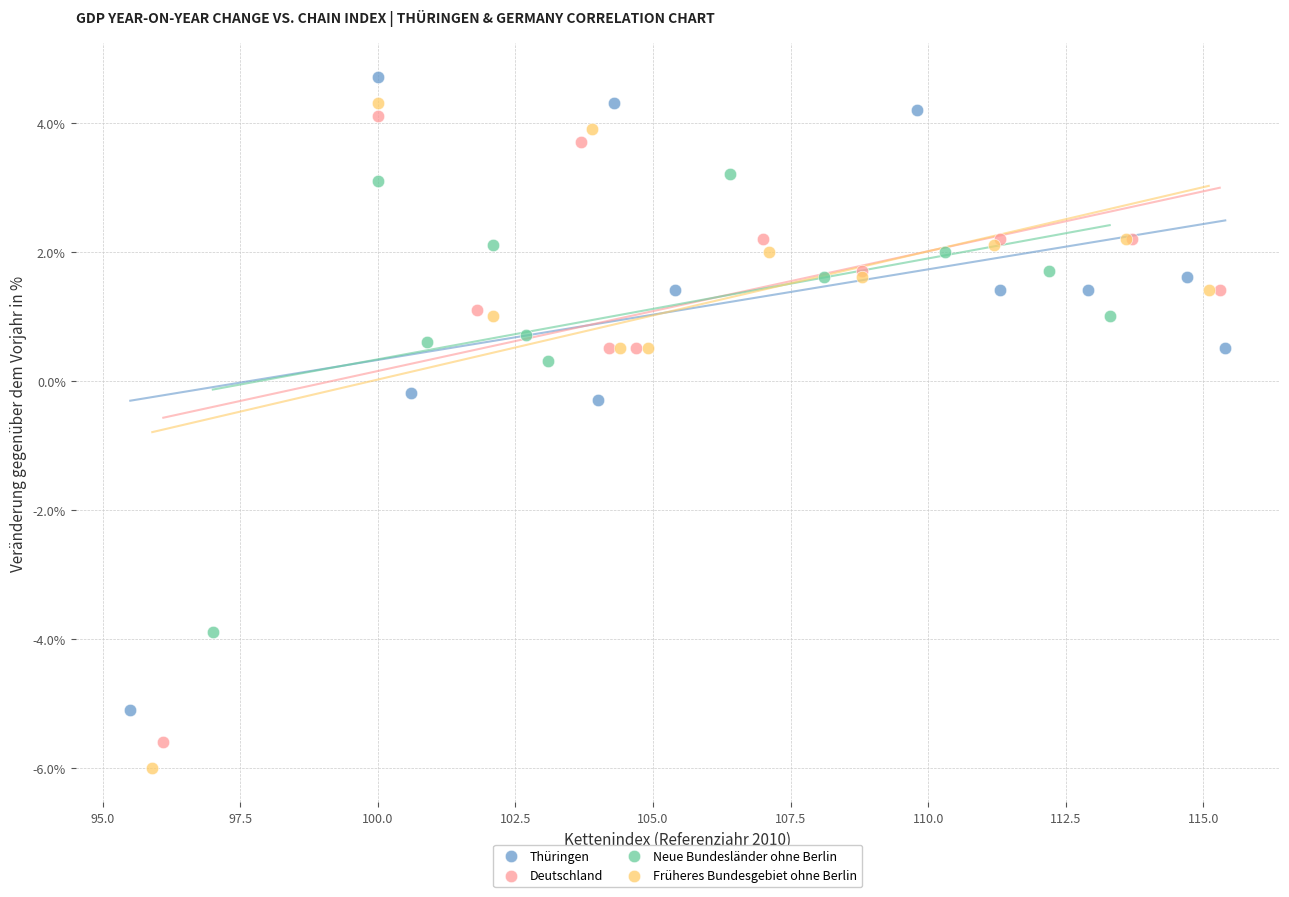

Which series has the largest Y range (max minus min)?

Früheres Bundesgebiet ohne Berlin